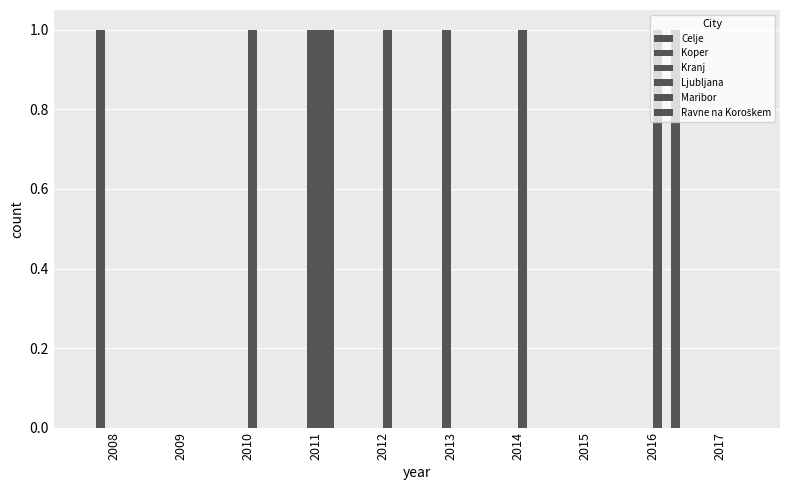

At which label does Ljubljana reach its peak?

2010